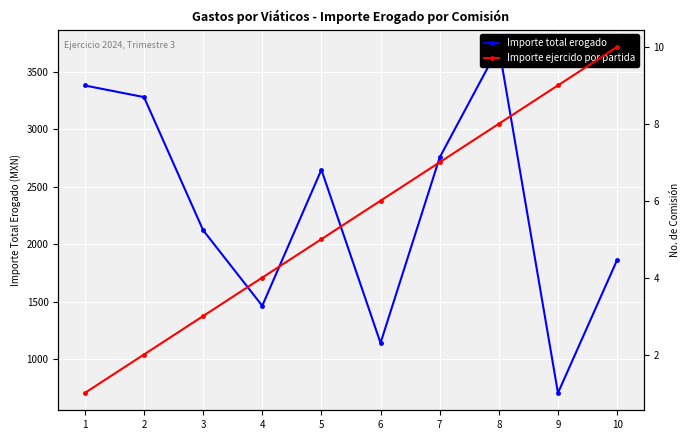

What are all the series names shown in the legend?

Importe total erogado, Importe ejercido por partida